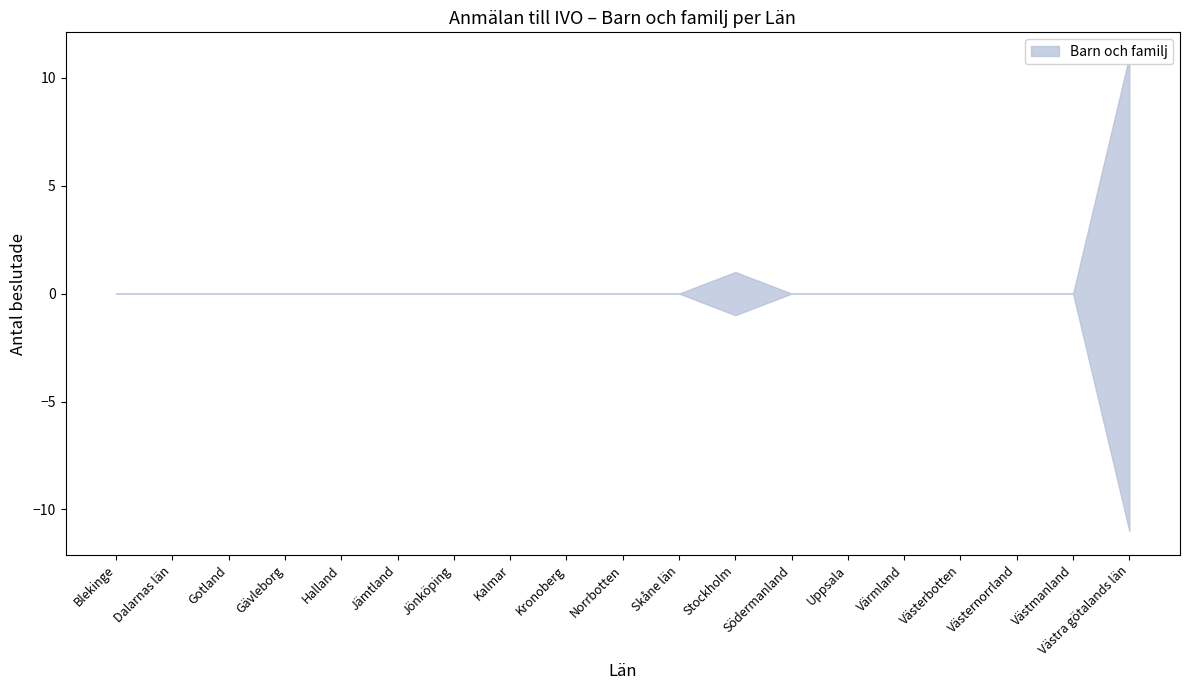

At how many categories does at least one series exceed 6?

1